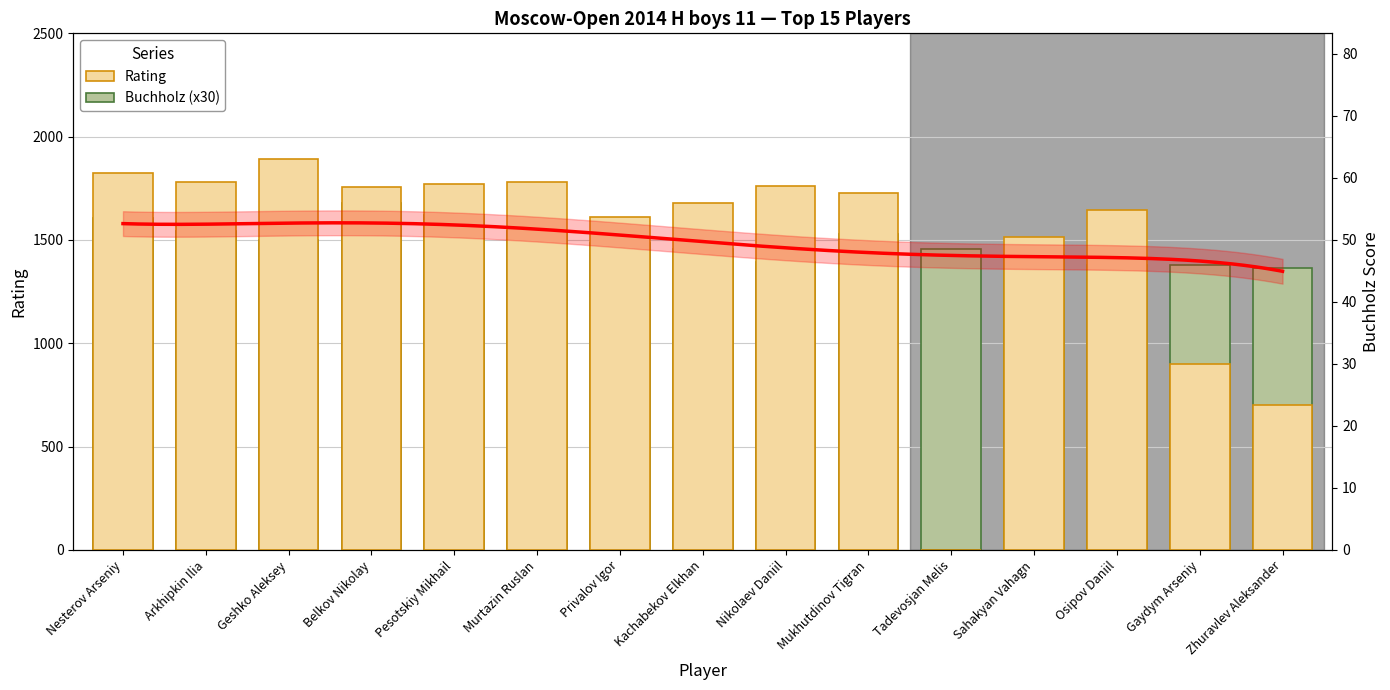

Reading left to right, extract all data points from this chart.

Rating: Nesterov Arseniy=1822	Arkhipkin Ilia=1782	Geshko Aleksey=1894	Belkov Nikolay=1758	Pesotskiy Mikhail=1770	Murtazin Ruslan=1780	Privalov Igor=1611	Kachabekov Elkhan=1677	Nikolaev Daniil=1762	Mukhutdinov Tigran=1729	Tadevosjan Melis=0	Sahakyan Vahagn=1515	Osipov Daniil=1645	Gaydym Arseniy=900	Zhuravlev Aleksander=700
Buchholz: Nesterov Arseniy=1605	Arkhipkin Ilia=1545	Geshko Aleksey=1500	Belkov Nikolay=1680	Pesotskiy Mikhail=1620	Murtazin Ruslan=1545	Privalov Igor=1485	Kachabekov Elkhan=1455	Nikolaev Daniil=1395	Mukhutdinov Tigran=1530	Tadevosjan Melis=1455	Sahakyan Vahagn=1425	Osipov Daniil=1380	Gaydym Arseniy=1380	Zhuravlev Aleksander=1365